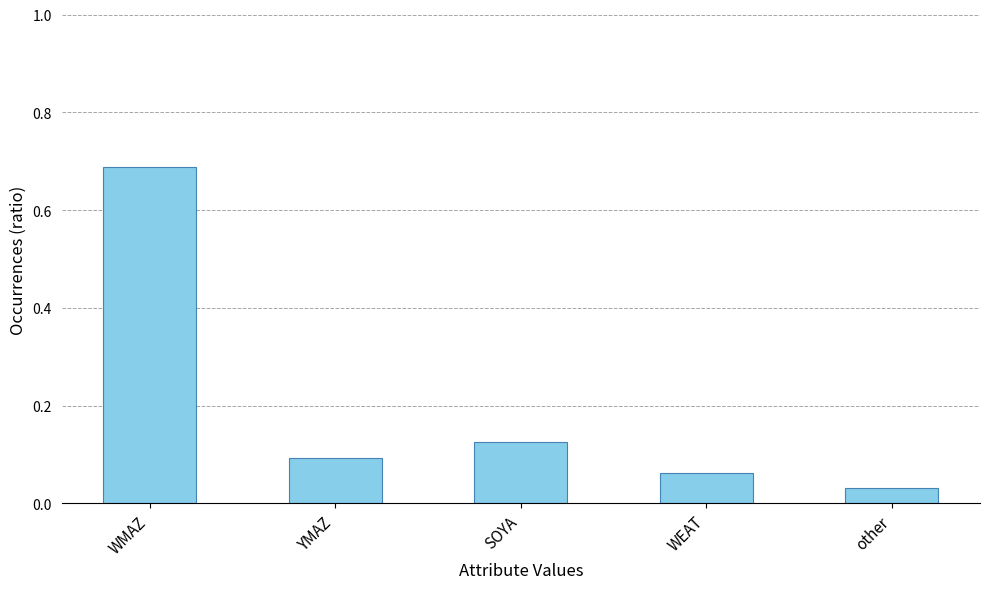

Which category has the highest value across all series?

WMAZ